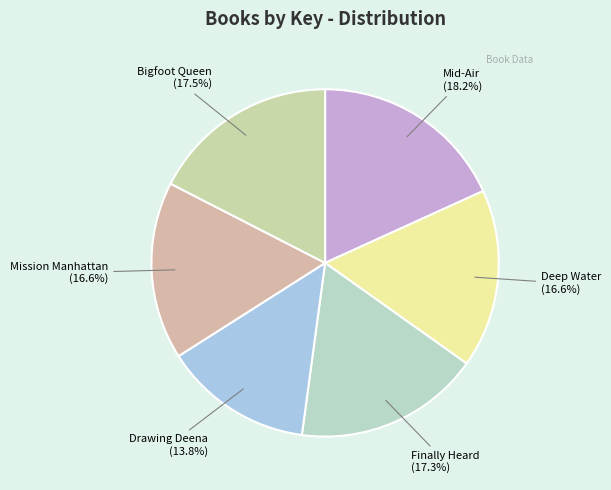

How many slices are in this pie chart?

6